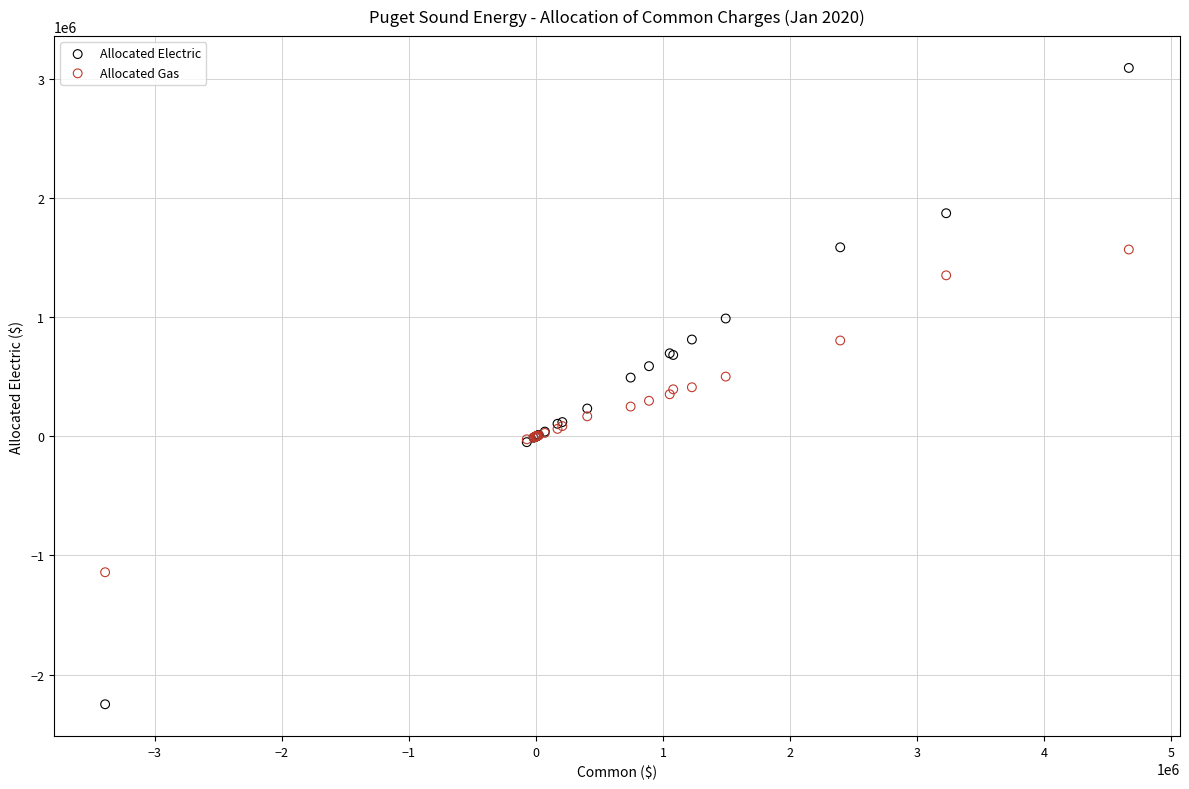

What are all the series names shown in the legend?

Allocated Electric, Allocated Gas